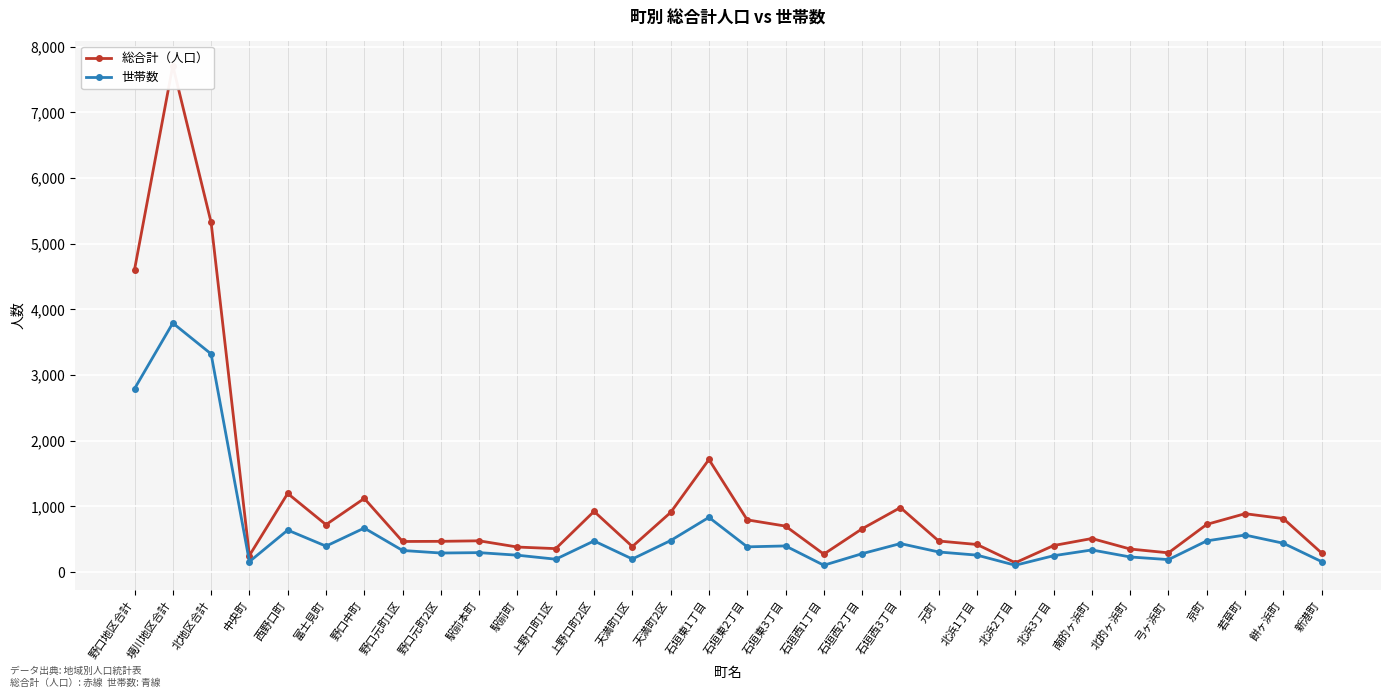

Reading left to right, list all the values displayed in this chart.

総合計（人口）: 4604	7711	5324	253	1198	723	1122	467	469	477	382	358	925	390	909	1715	796	701	274	660	983	474	421	143	405	512	352	294	727	890	815	291
世帯数: 2792	3792	3322	160	640	396	671	330	291	297	258	197	475	200	481	834	385	399	105	281	435	307	259	105	250	338	231	191	476	565	440	160